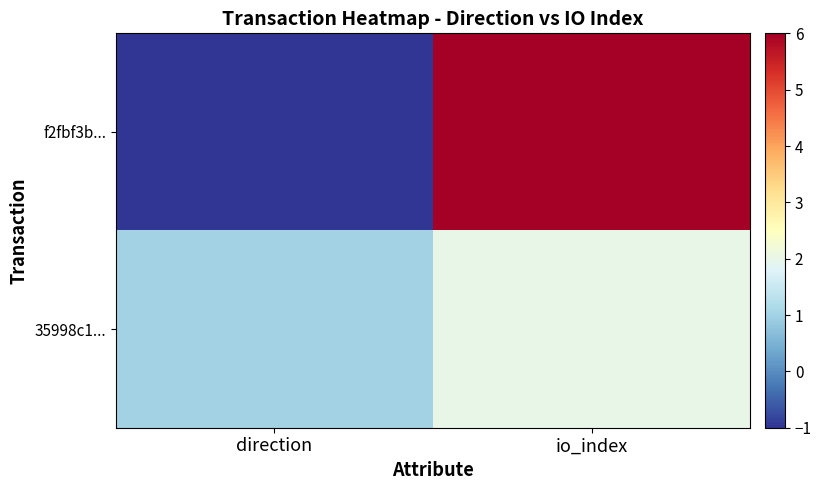

What is the spread (max minus min) of values at direction?

2